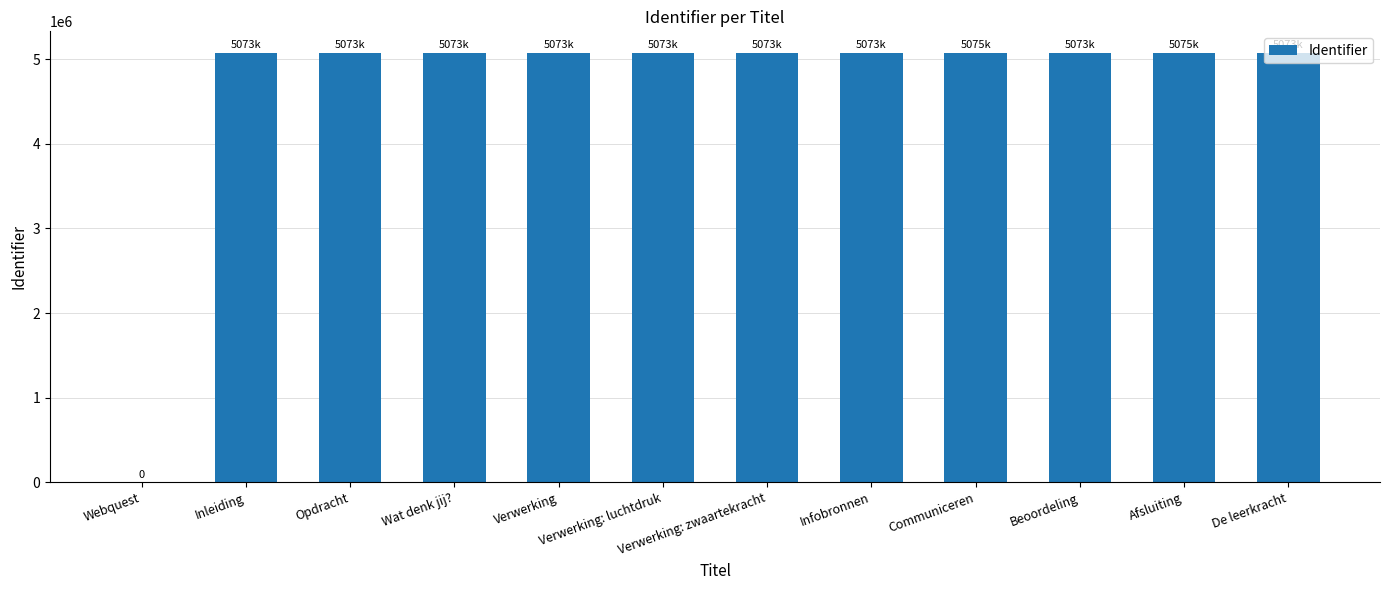

Where is the data nearest to the value 2537388?

Inleiding